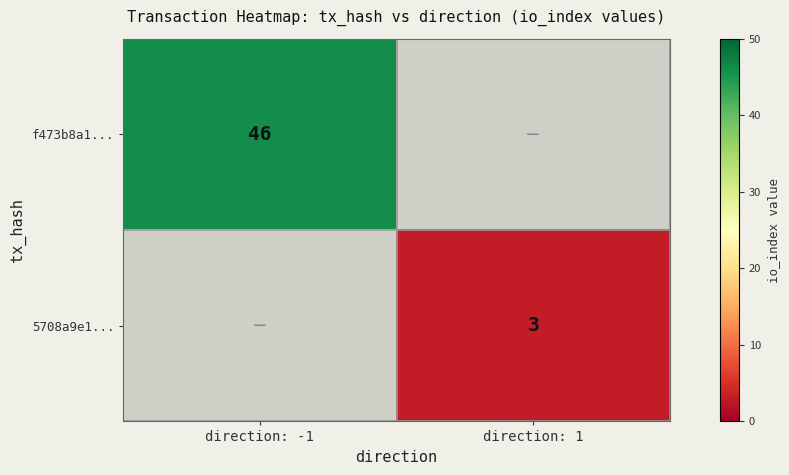

True or false: f473b8a1... has a value of 75 at direction: -1.

False